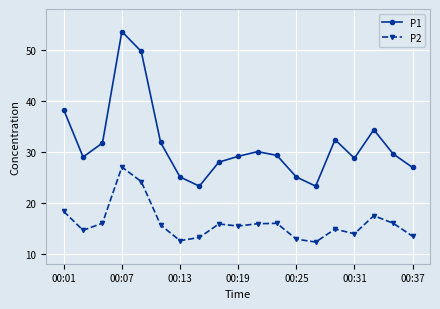

Does the chart display data point markers on the line(s)?

Yes